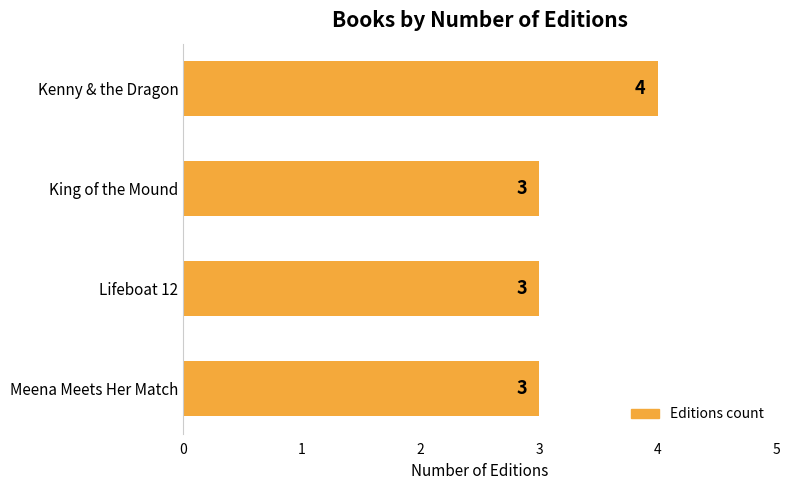

Reading top to bottom, transcribe all the data shown in this chart.

4	3	3	3